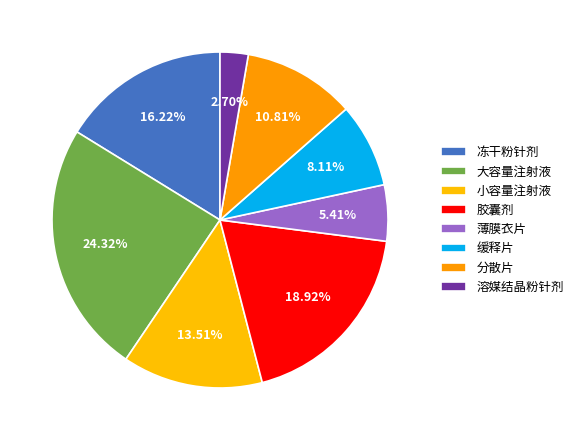

Combined, do 小容量注射液 and 薄膜衣片 account for over 50%?

No